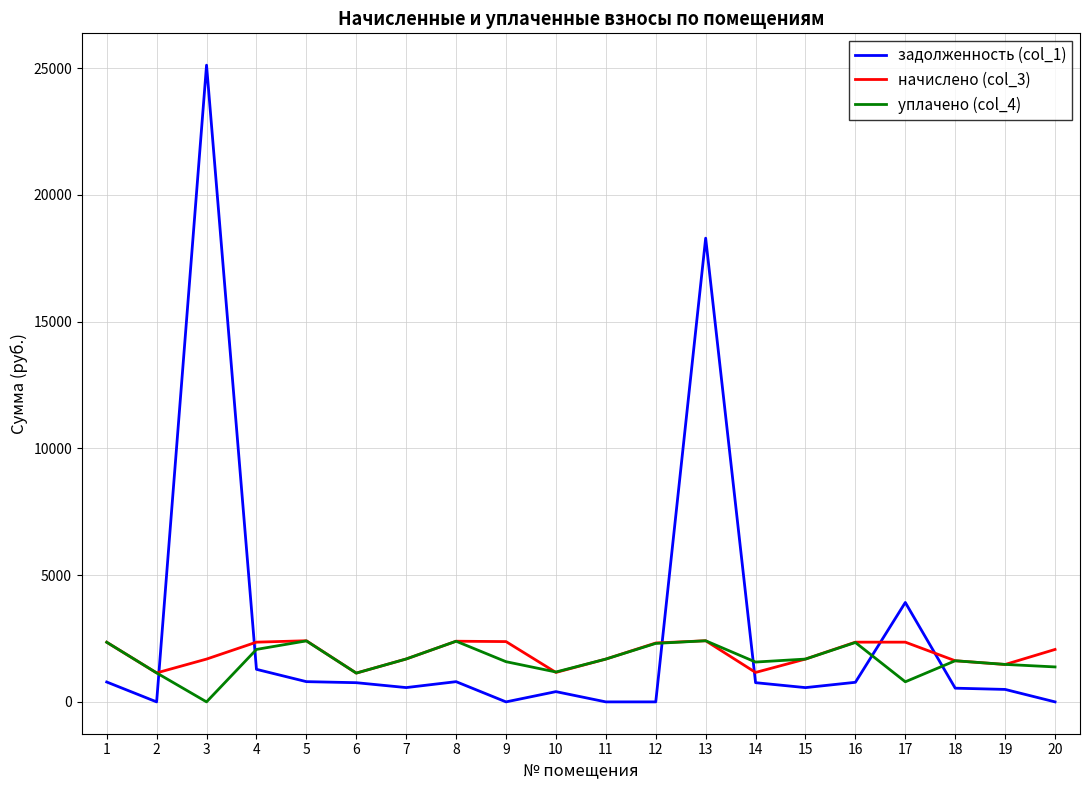

Between 2 and 13, which series saw the biggest shift?

задолженность (col_1)